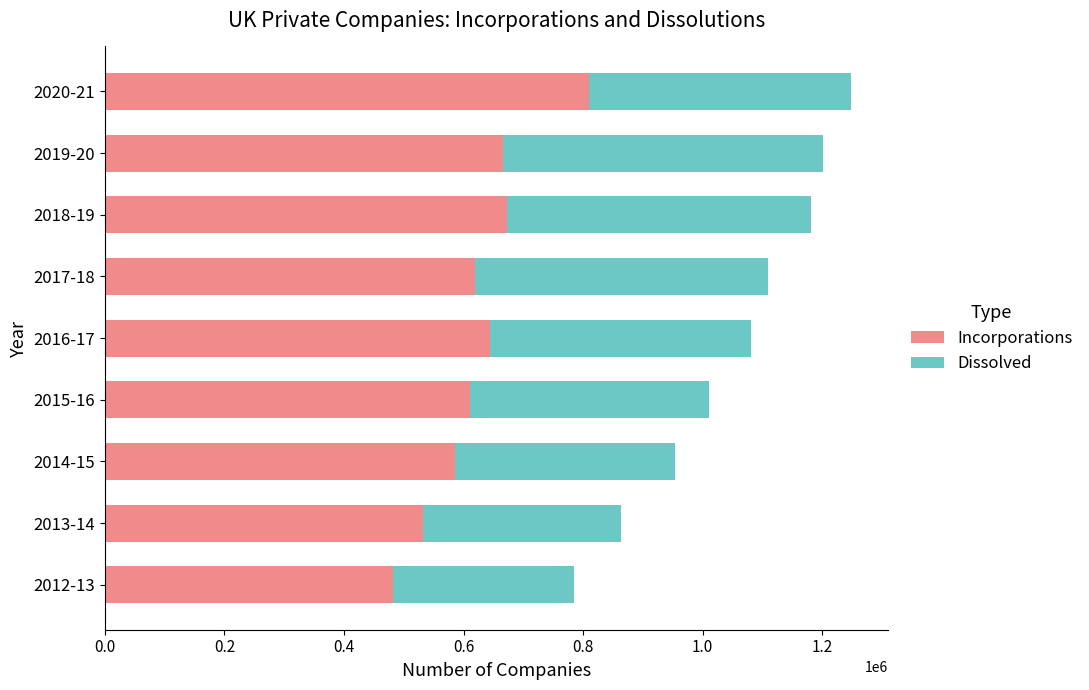

At which label does Incorporations reach its peak?

2020-21